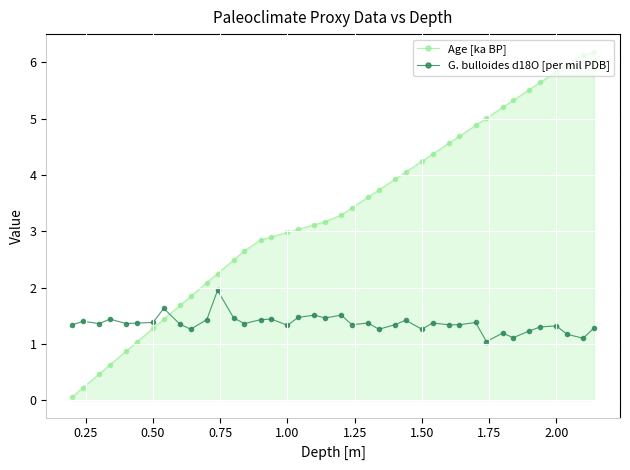

What is the sum of all G. bulloides d18O [per mil PDB] values?

54.4